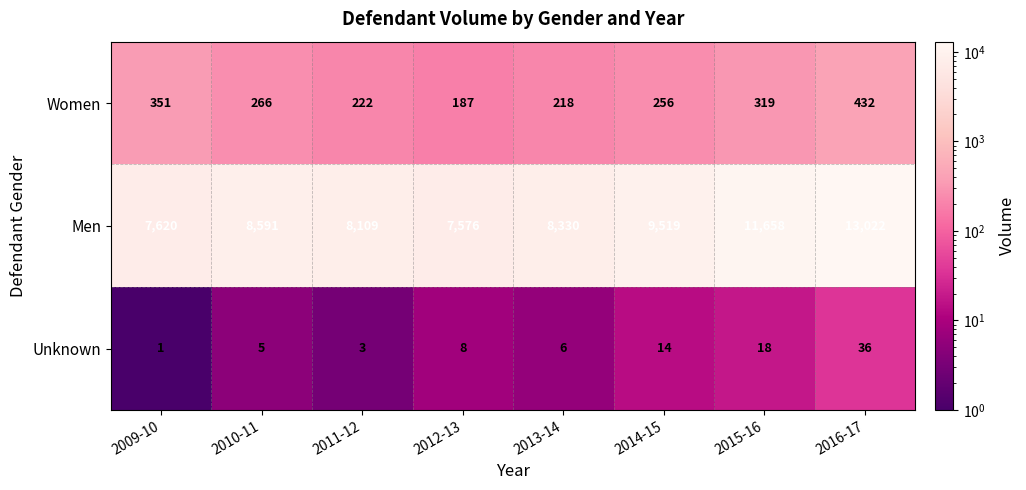

At which category does the chart reach its minimum across all series?

2009-10